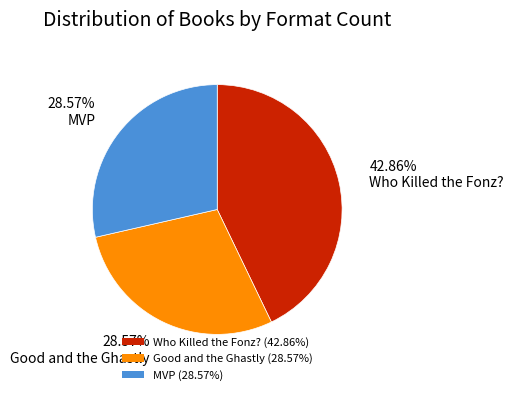

How many slices are in this pie chart?

3